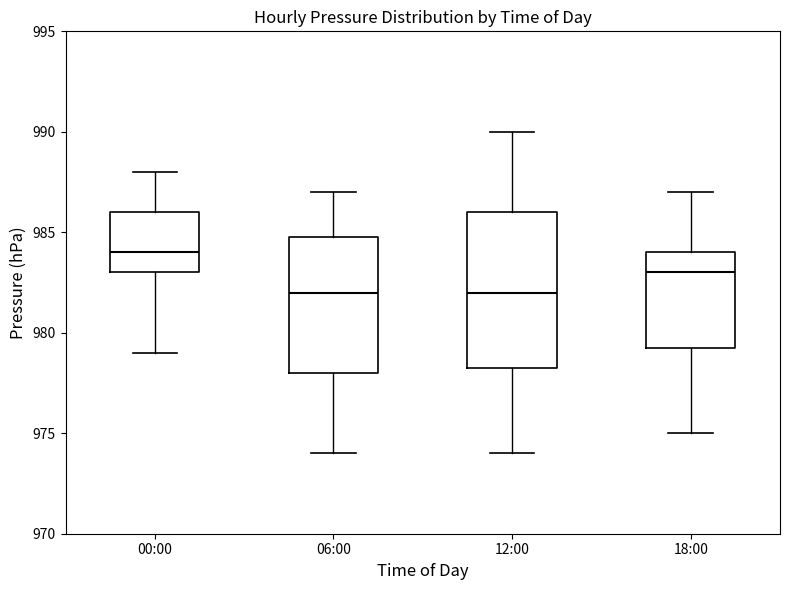

Reading left to right, read every box against the y-axis: the position of its median line, the range the box covers, and the ends of its whiskers. The values are not printed on the chart, so give them approximately, as read against the axis.

00:00: median 984.0, box 983.0 to 986.0, whiskers 979.0 to 988.0
06:00: median 982.0, box 978.0 to 985.0, whiskers 974.0 to 987.0
12:00: median 982.0, box 978.5 to 986.0, whiskers 974.0 to 990.0
18:00: median 983.0, box 979.5 to 984.0, whiskers 975.0 to 987.0